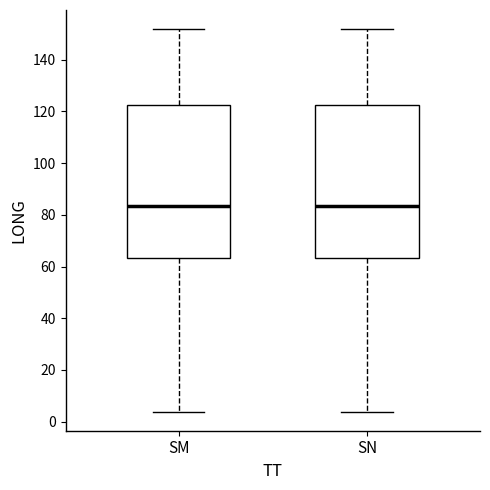

Where does the upper whisker of the box for SM end on the y-axis? The values are not printed on the chart, so give them approximately, as read against the axis.

152